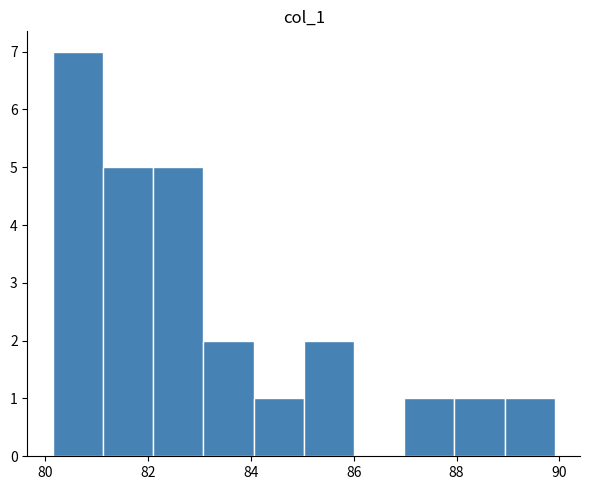

Which range on the x-axis has the tallest bar?

80.2 to 81.2